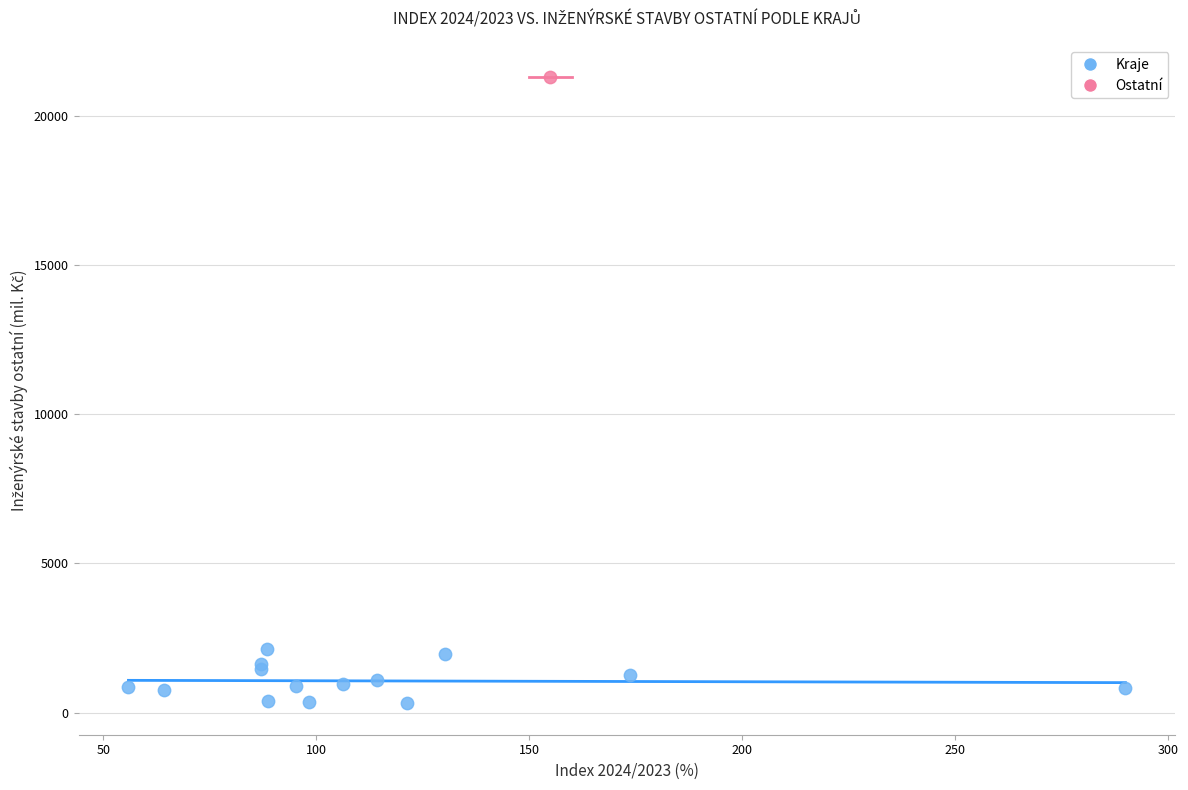

What are all the series names shown in the legend?

Kraje, Ostatní